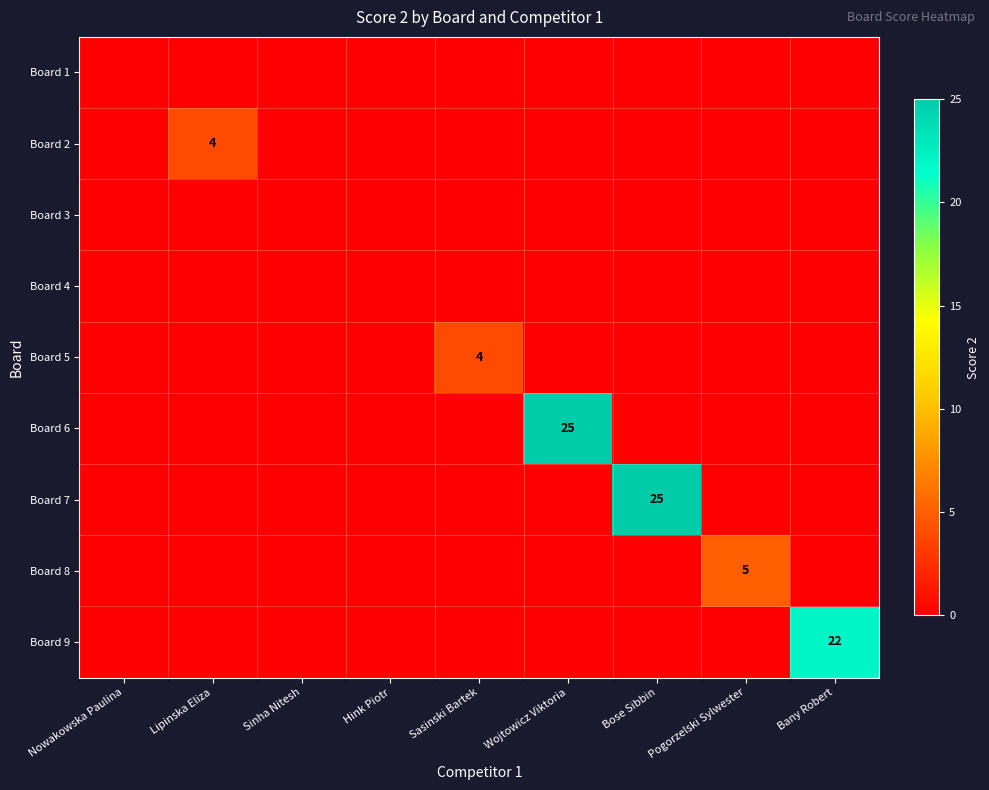

How many categories are shown in the chart?

9